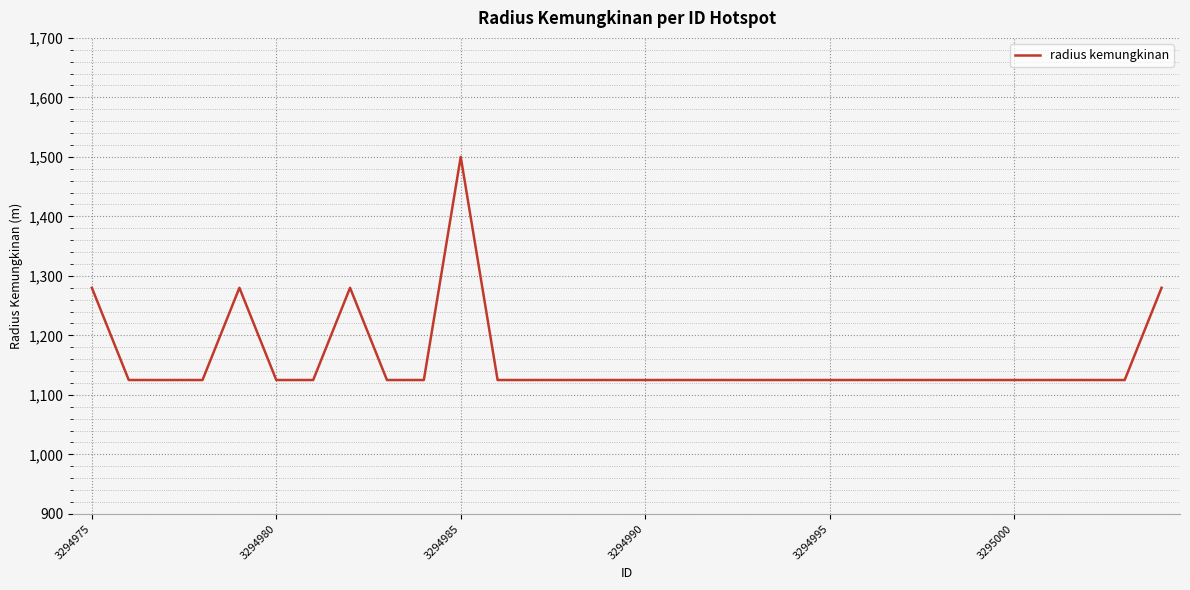

What is the minimum value shown in the chart?

1125